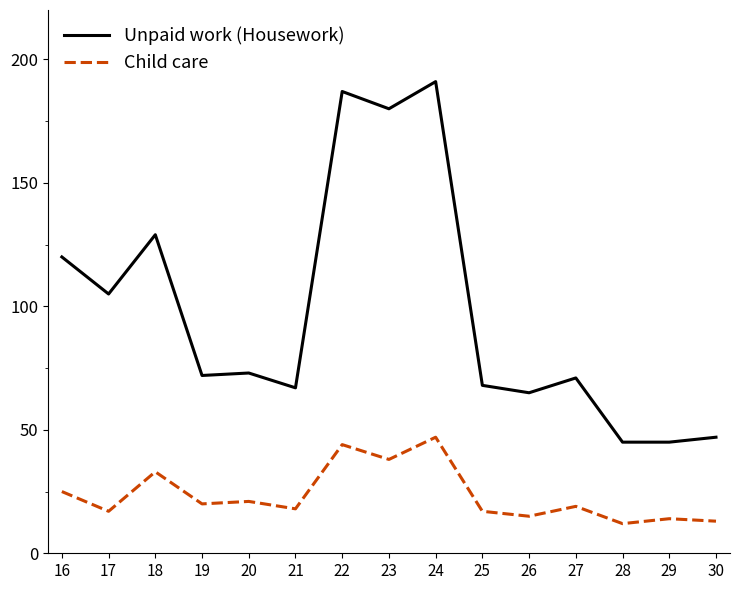

How many lines are shown in the chart?

2